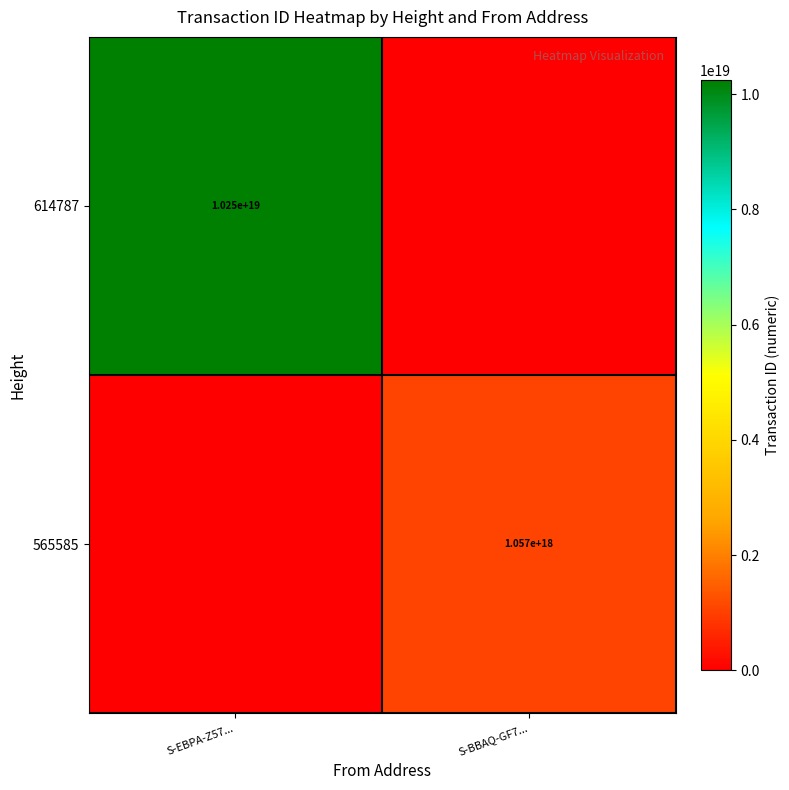

The 614787 series shows 10250000000000000000 at S-EBPA-Z57.... True or false?

True